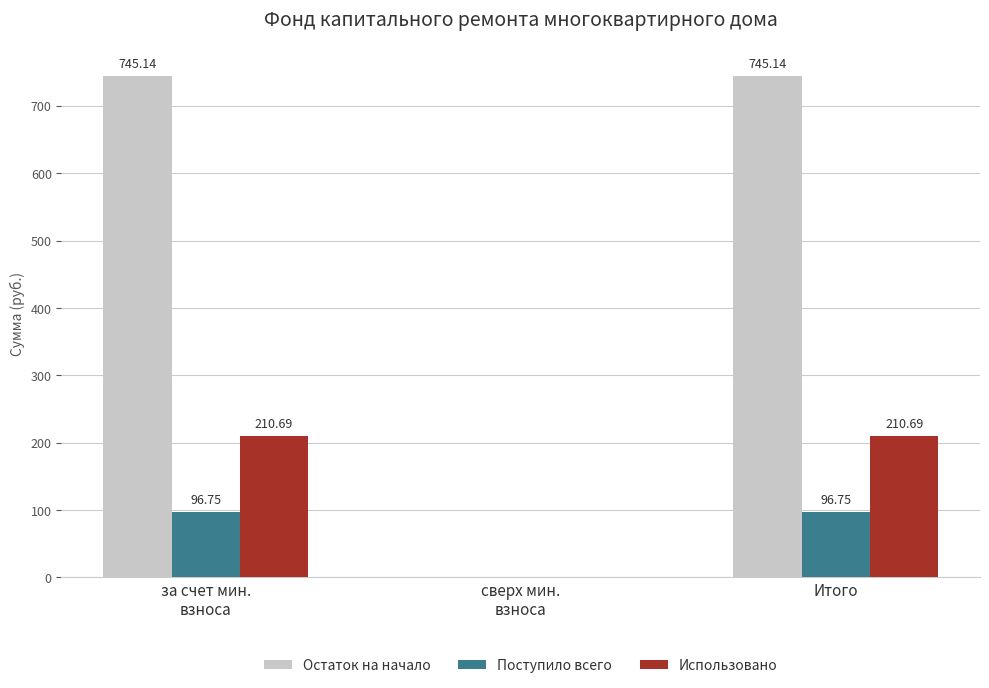

Which series has the largest total across all categories?

Остаток на начало